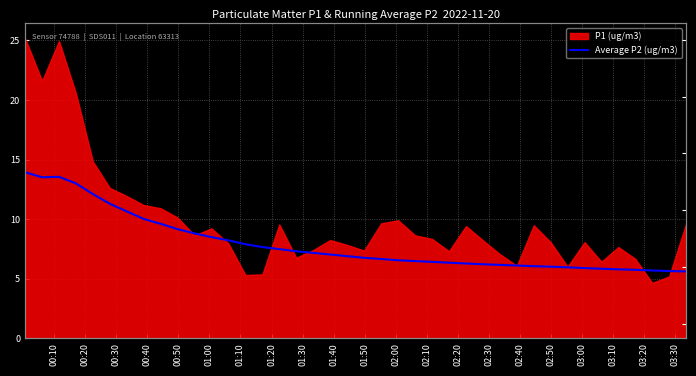

Which category has the highest value across all series?

00:10